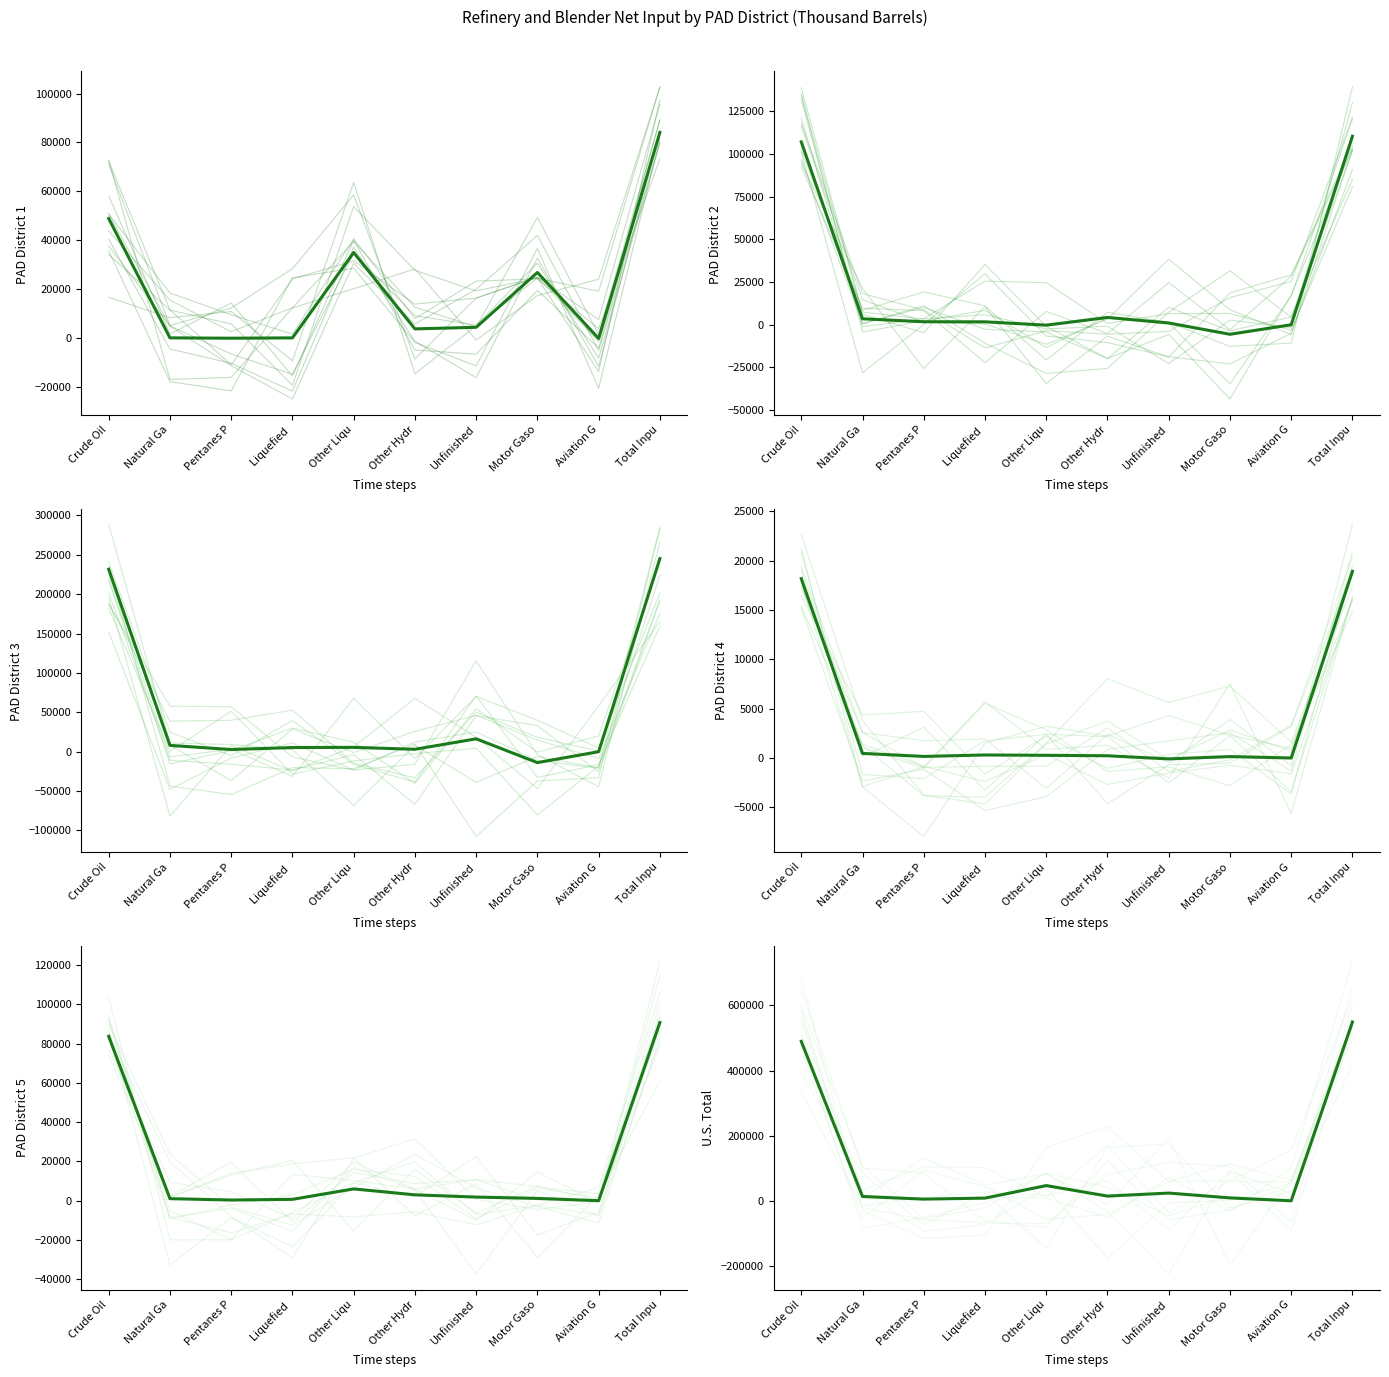

After their last crossing, which series has the higher values: PAD District 2 Total or PAD District 4?

PAD District 2 Total